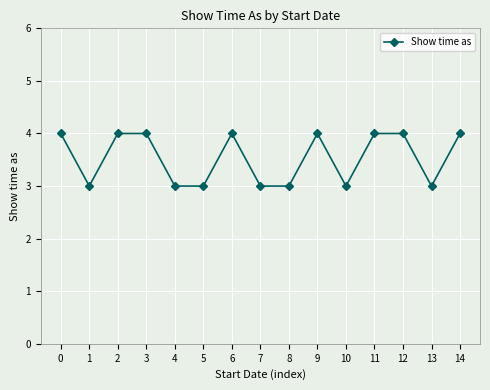

What is the difference between the maximum and minimum values?

1